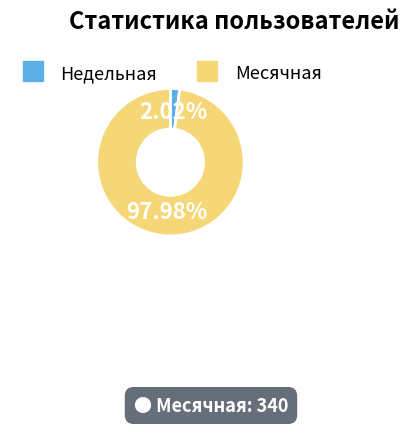

Is there any slice that represents more than half of the pie?

Yes